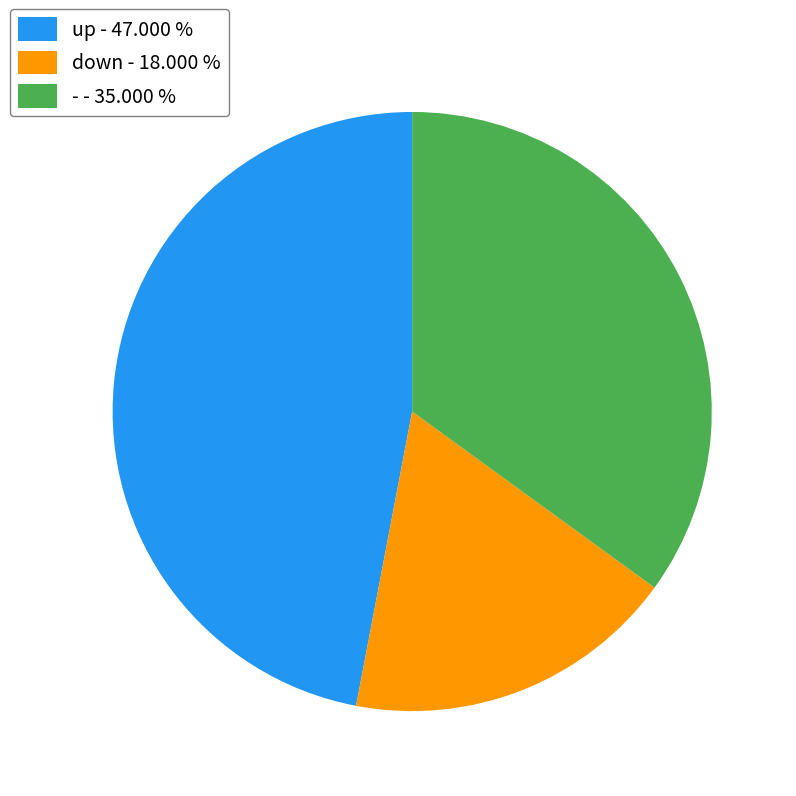

Which has a higher value, up - 47.000 % or down - 18.000 %?

up - 47.000 %